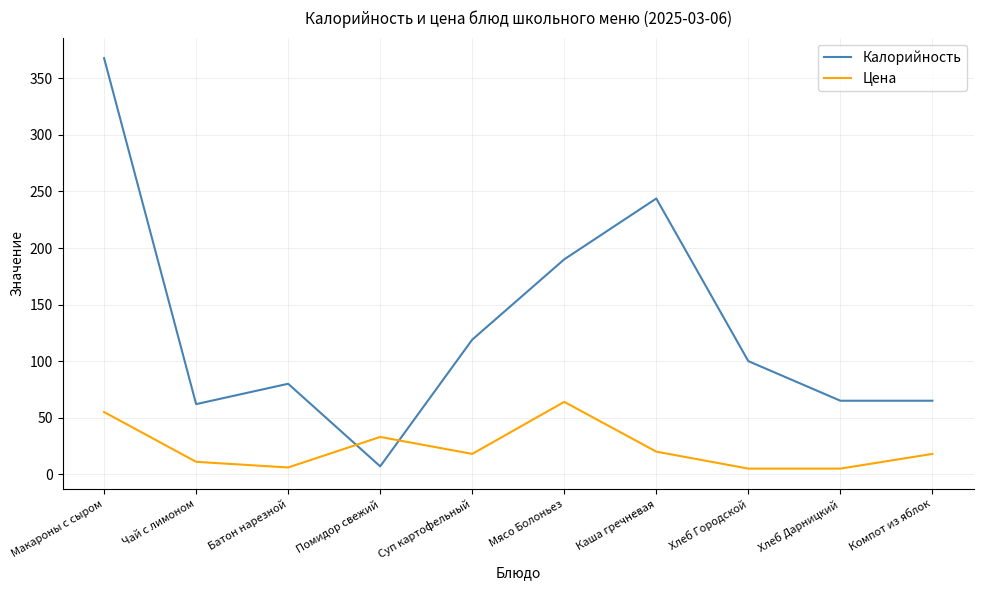

Which series changed the most between Помидор свежий and Хлеб Дарницкий?

Калорийность